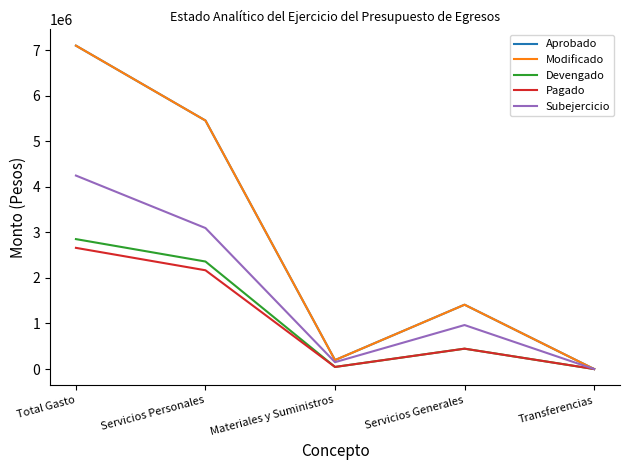

Reading left to right, list all the values displayed in this chart.

Aprobado: 7100000.0	5455459.9	195819.0	1412221.1	0.0
Modificado: 7100000.0	5455459.9	195819.0	1412221.1	0.0
Devengado: 2852348.7	2360202.0	45446.1	446700.6	0.0
Pagado: 2660290.2	2168143.5	45446.1	446700.6	0.0
Subejercicio: 4247651.3	3095257.9	150372.9	965520.5	0.0